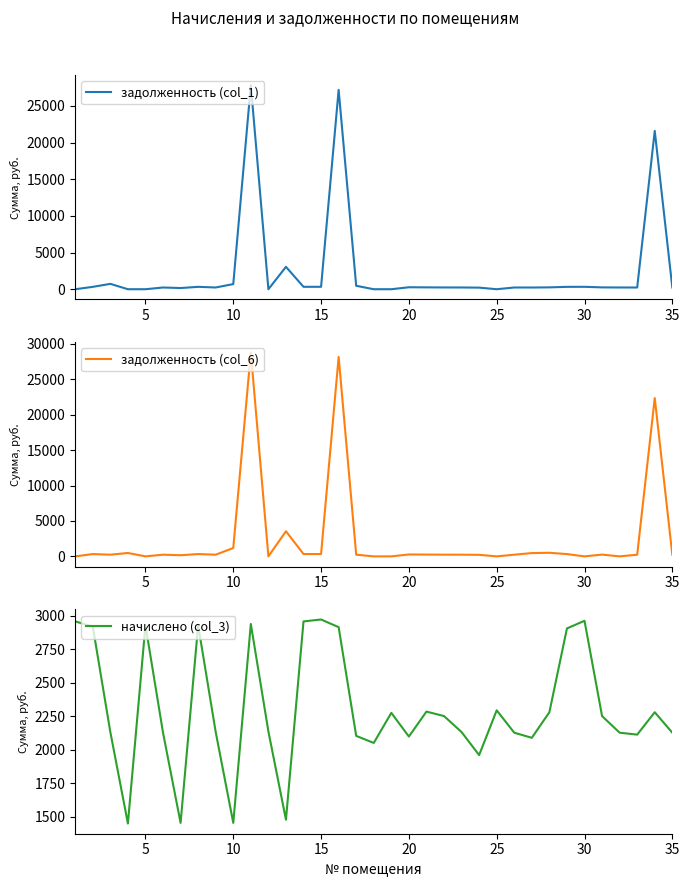

How many distinct data groups are displayed?

3